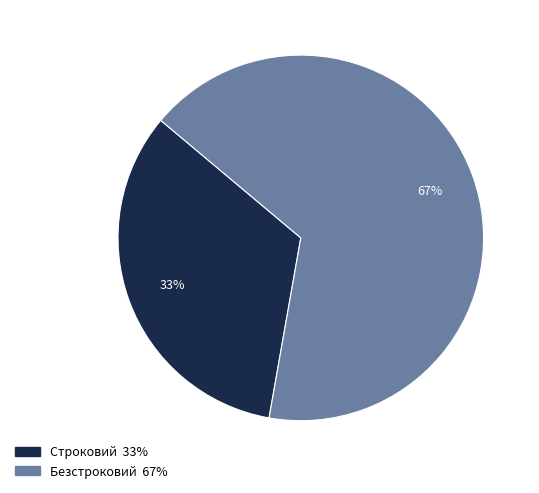

What percentage is the Безстроковий slice, to the nearest percent?

67%